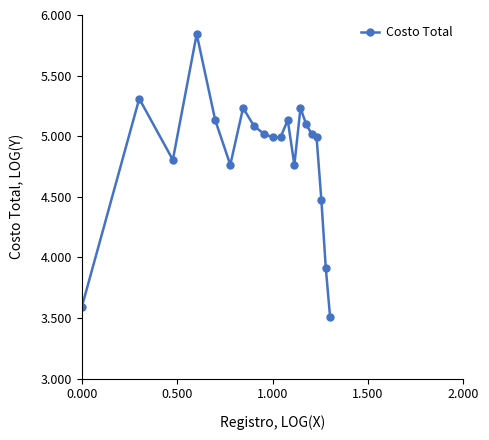

What is the sum of all values?

96.9